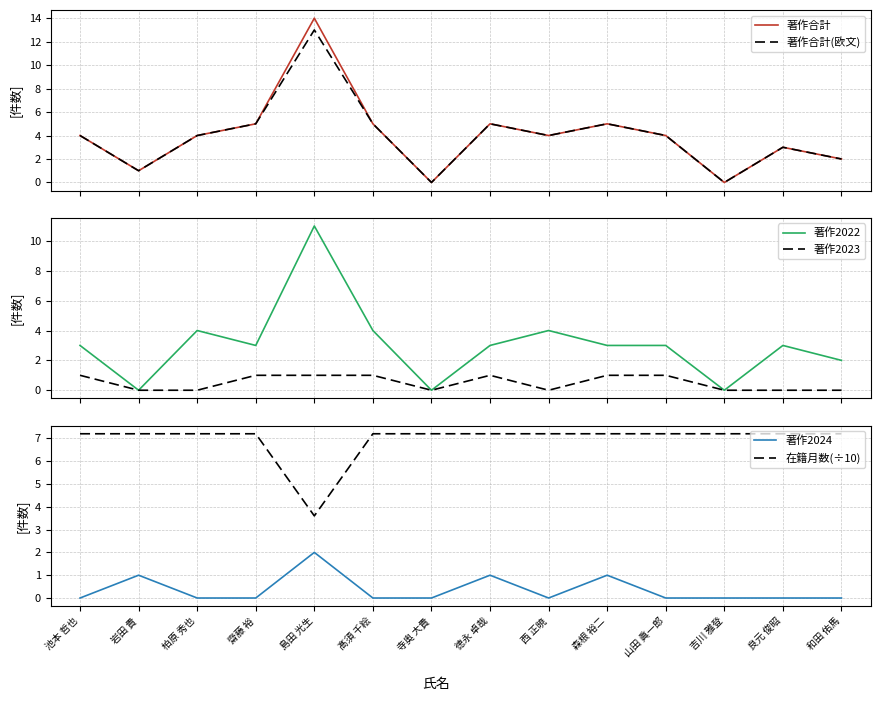

What is the value of the 著作合計(欧文) point at the 6th from the left?

5.0